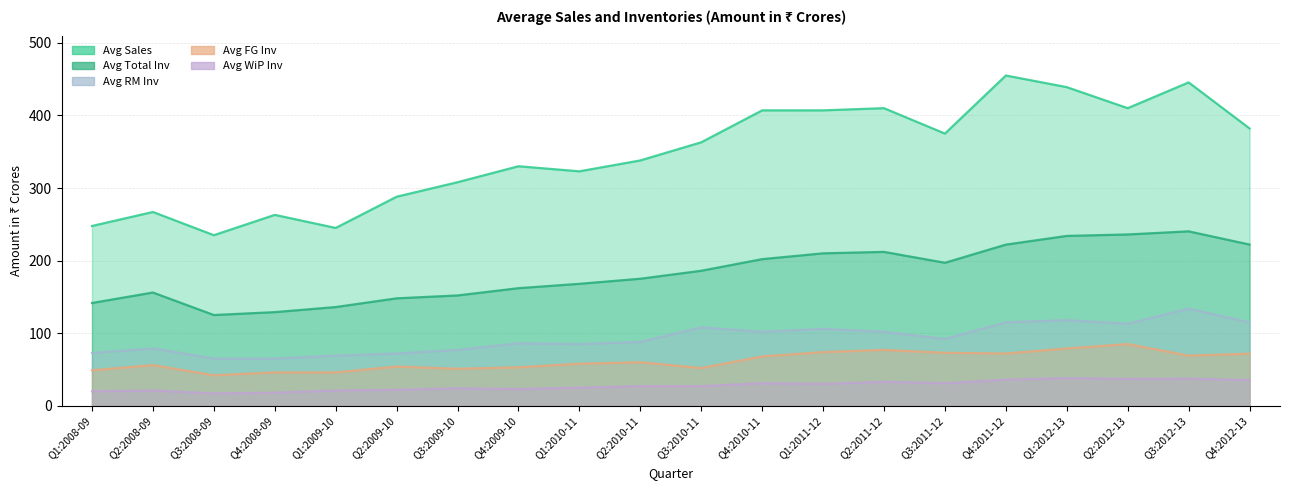

Reading left to right, what are all the values shown in this chart?

Avg Sales: 247.7	267.0	235.0	263.0	245.0	288.0	308.0	330.0	323.0	338.0	363.0	407.0	407.0	410.0	375.0	455.0	439.0	410.0	445.5	382.1
Avg Total Inv: 141.6	156.0	125.0	129.0	136.0	148.0	152.0	162.0	168.0	175.0	186.0	202.0	210.0	212.0	197.0	222.0	234.0	236.0	240.3	222.1
Avg FG Inv: 48.9	56.0	42.0	46.0	46.0	54.0	51.0	53.0	58.0	60.0	52.0	68.0	74.0	77.0	73.0	72.0	79.0	85.0	69.1	71.8
Avg WiP Inv: 19.9	21.0	17.0	18.0	21.0	22.0	24.0	23.0	25.0	27.0	27.0	31.0	30.0	33.0	31.0	36.0	38.0	37.0	37.4	35.4
Avg RM Inv: 72.8	79.0	65.0	65.0	69.0	72.0	77.0	86.0	85.0	88.0	108.0	102.0	106.0	102.0	92.0	115.0	118.0	113.0	133.8	114.9